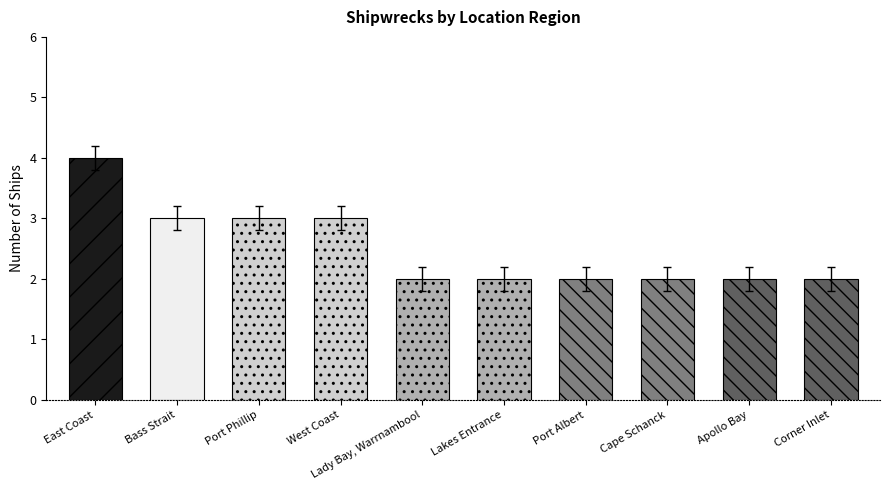

What is the difference between the maximum and minimum values?

2.0